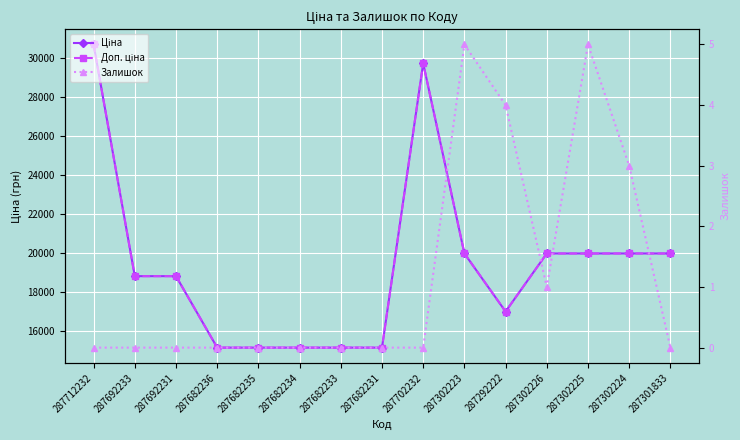

Which series has the largest total across all categories?

Ціна